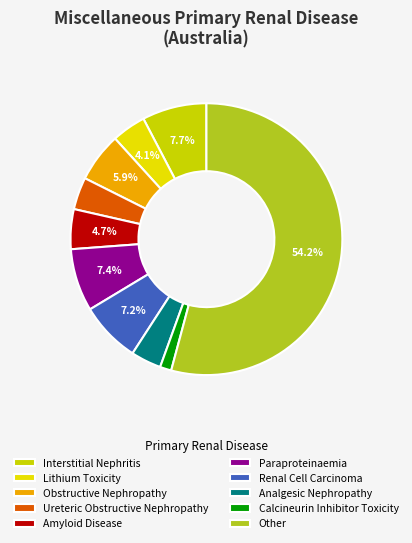

Is it true that Renal Cell Carcinoma is 22% of the pie?

False